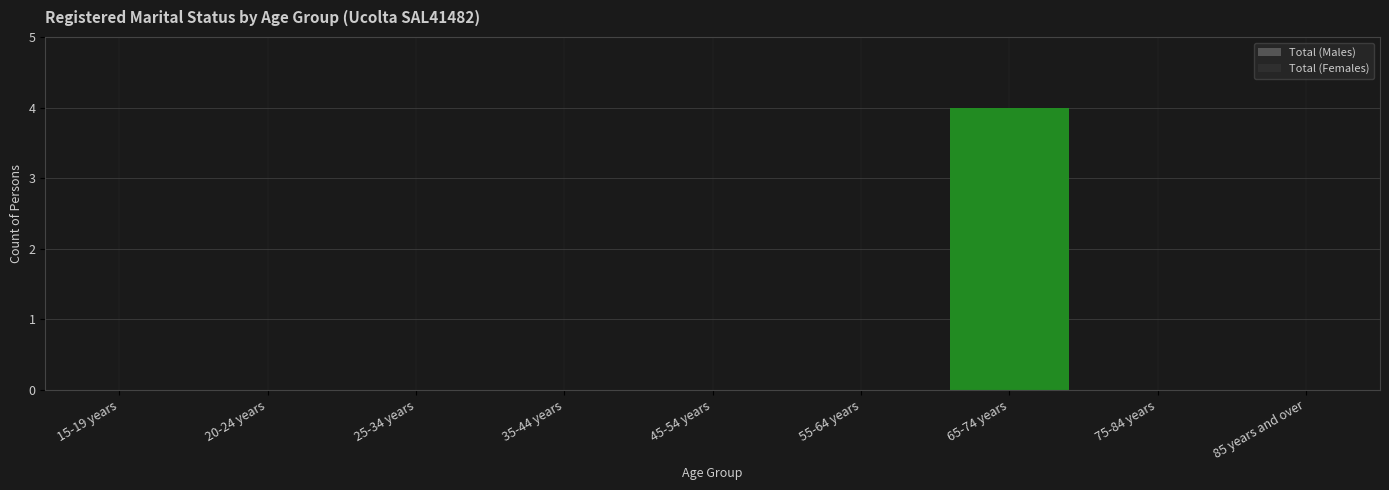

Reading left to right, extract all data points from this chart.

15-19 years=0	20-24 years=0	25-34 years=0	35-44 years=0	45-54 years=0	55-64 years=0	65-74 years=4	75-84 years=0	85 years and over=0